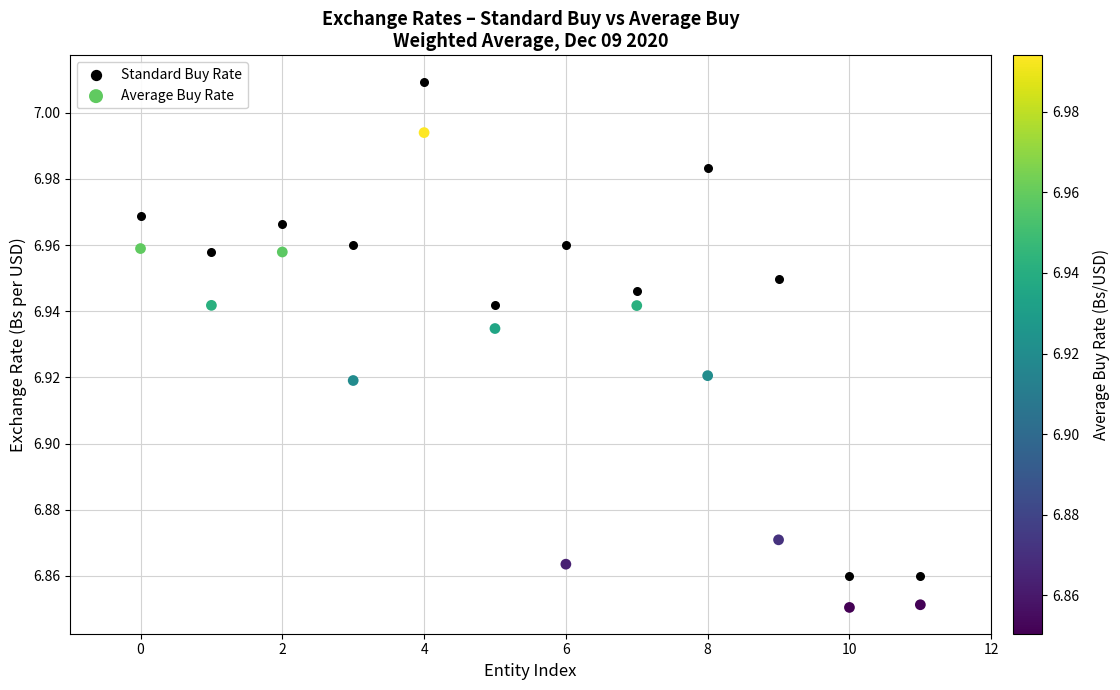

What are all the series names shown in the legend?

Standard Buy Rate, Average Buy Rate